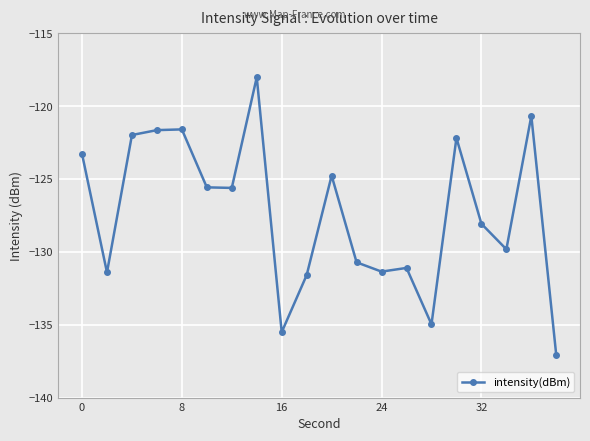

Is this an area chart (filled region under the line)?

No